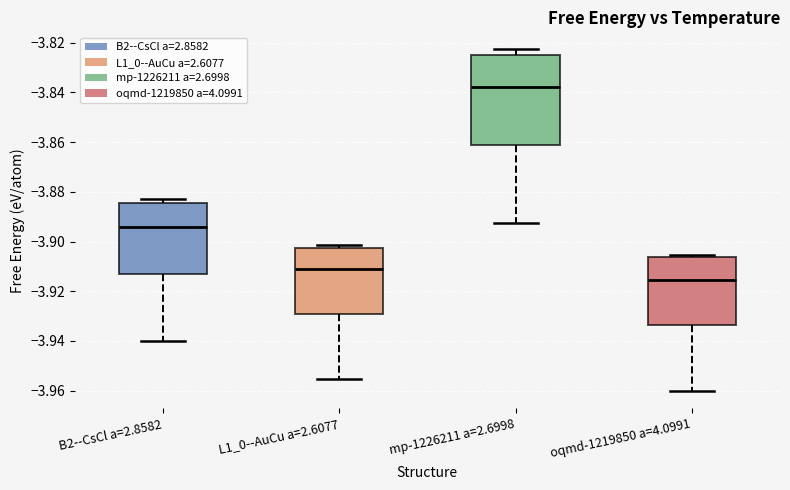

Where does the lower whisker of the box for oqmd-1219850 a=4.0991 end on the y-axis? The values are not printed on the chart, so give them approximately, as read against the axis.

-3.960